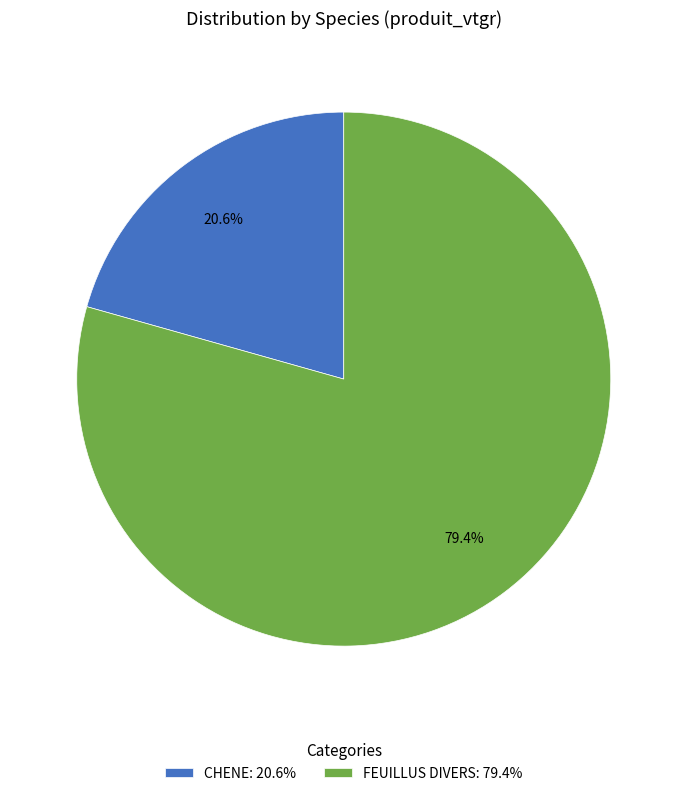

Approximately how many times larger is the value at CHENE: 20.6% compared to FEUILLUS DIVERS: 79.4%?

0.3